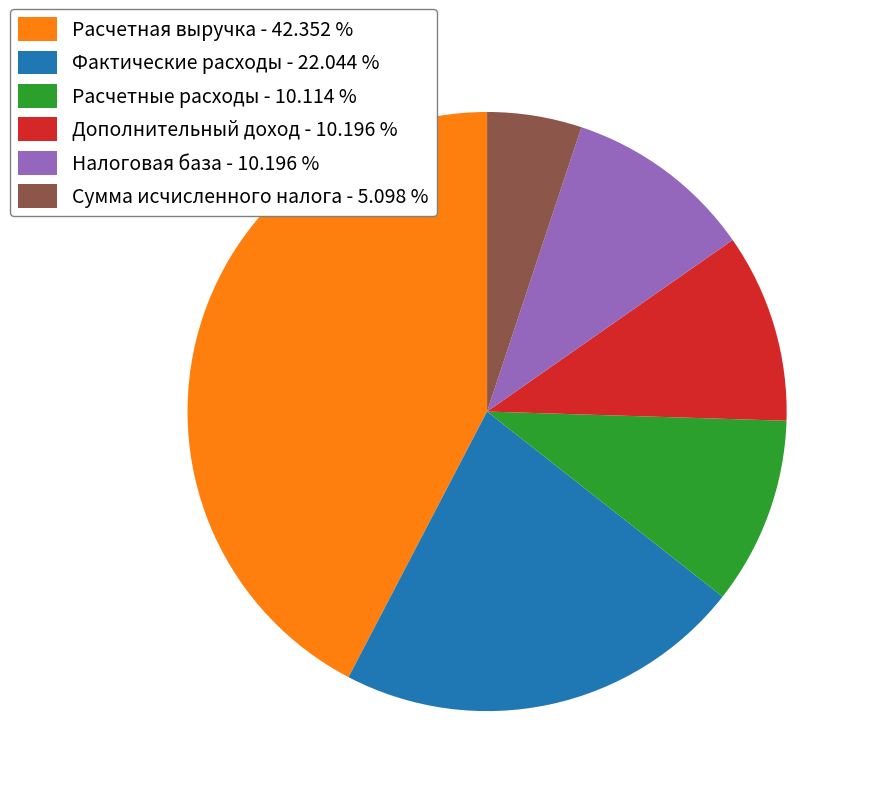

Combined, do Дополнительный доход - 10.196 % and Фактические расходы - 22.044 % account for over 50%?

No